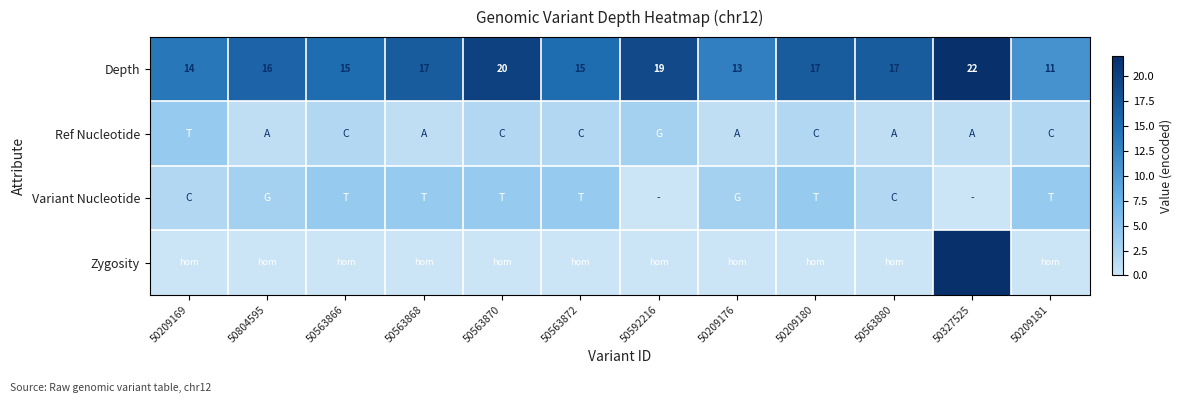

At which label is Depth closest to 16?

50804595